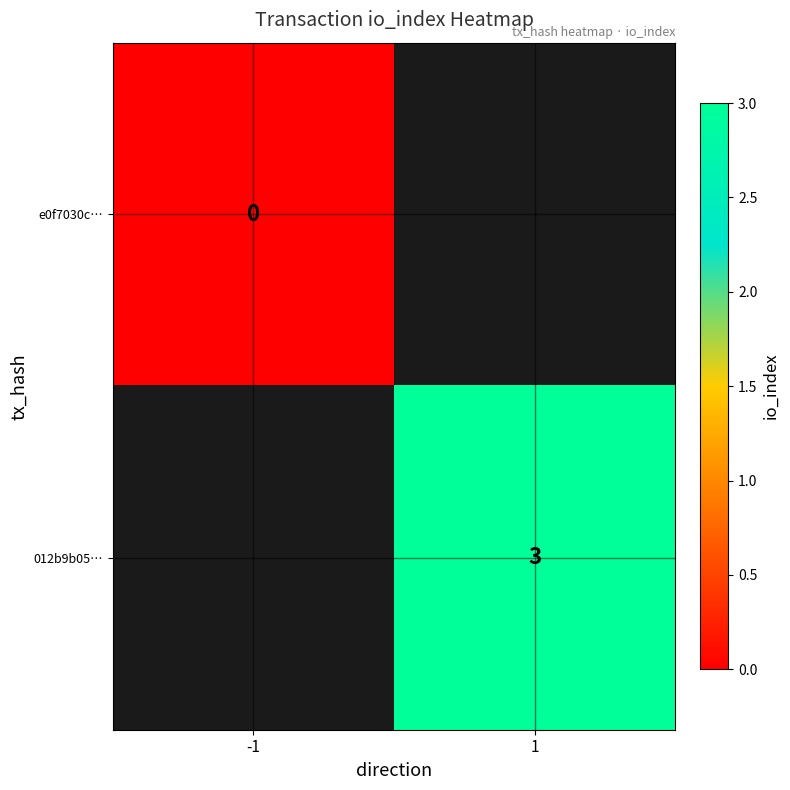

True or false: 012b9b05… has a value of 1 at 1.

False